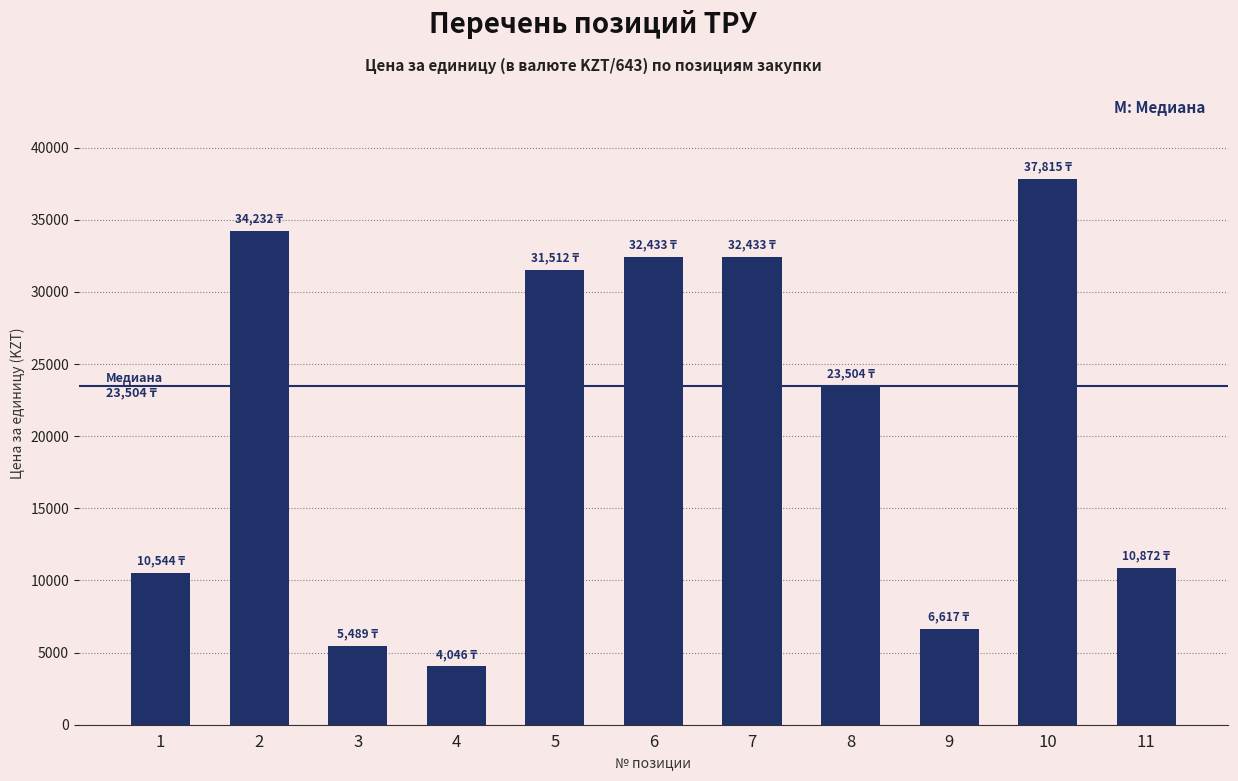

What is the value of the 7th bar from the left?

32432.9